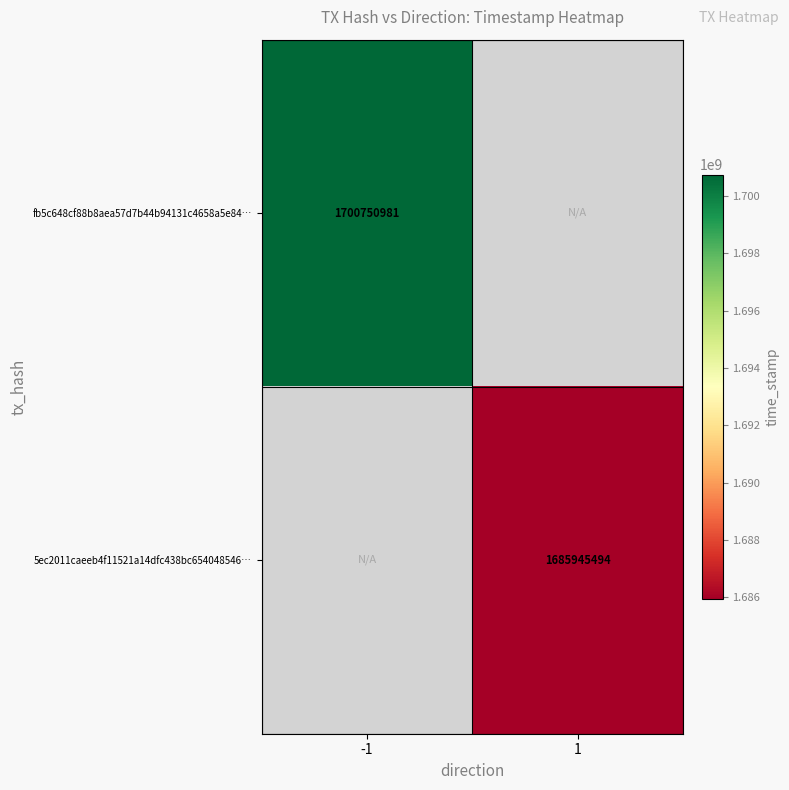

Between 1 and -1, which is larger?

-1